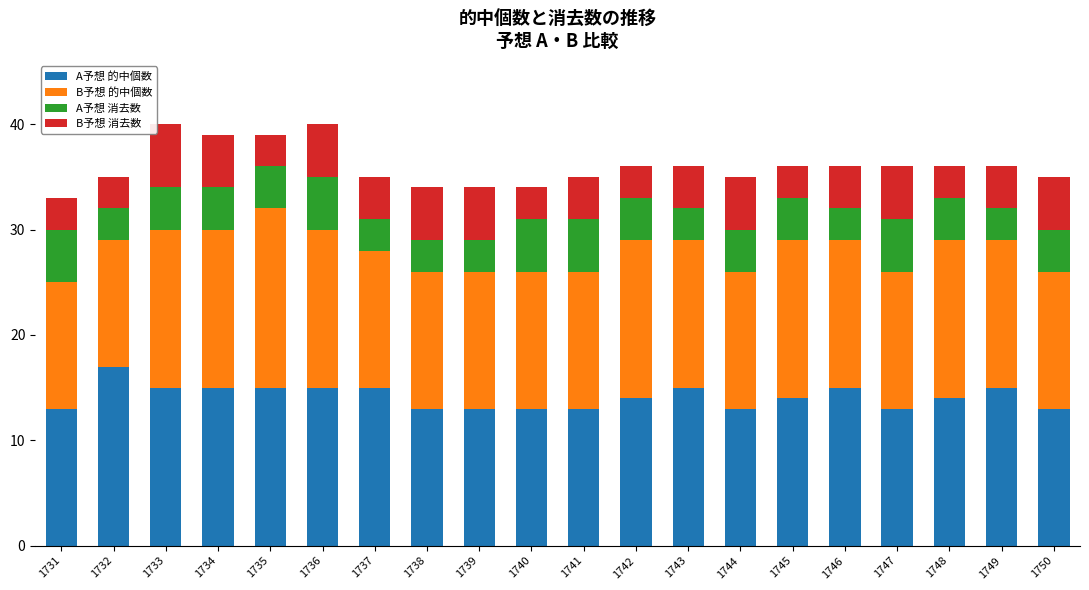

True or false: A予想 的中個数 has a value of 10 at 1742.

False